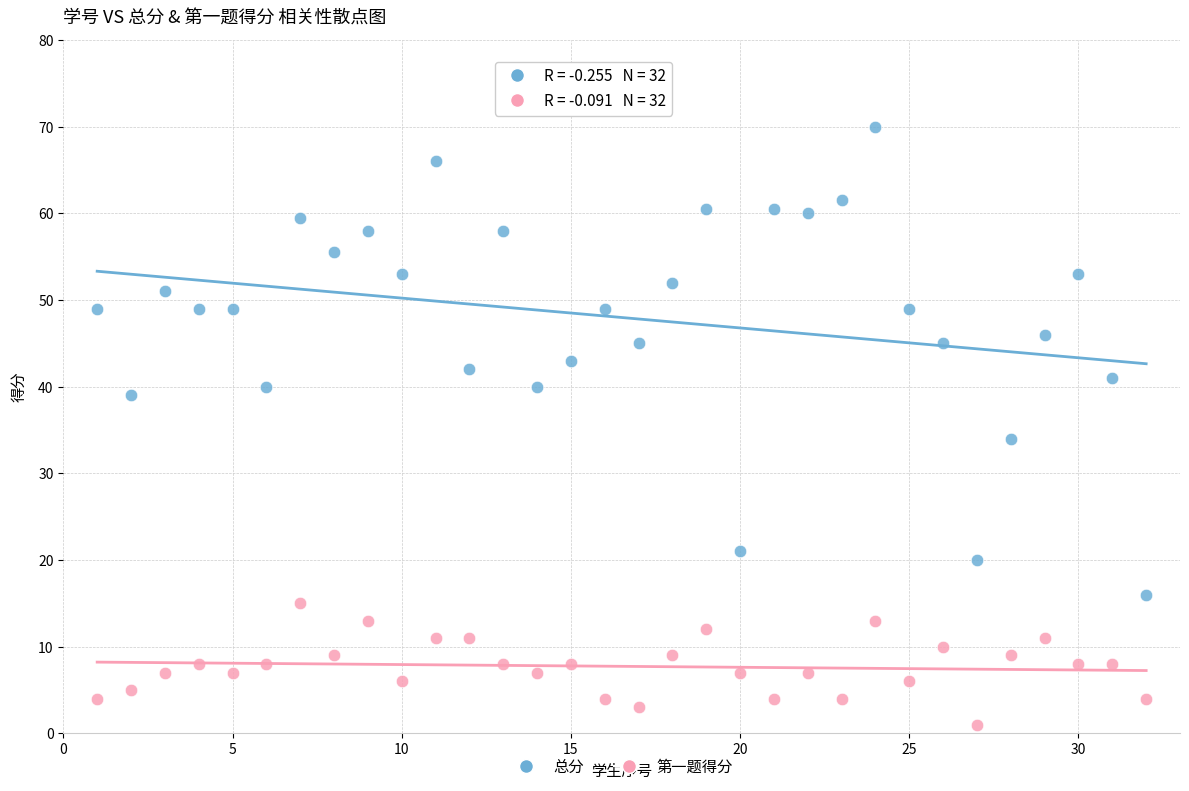

What is the X range (max minus min) for the scatter plot?

31.0